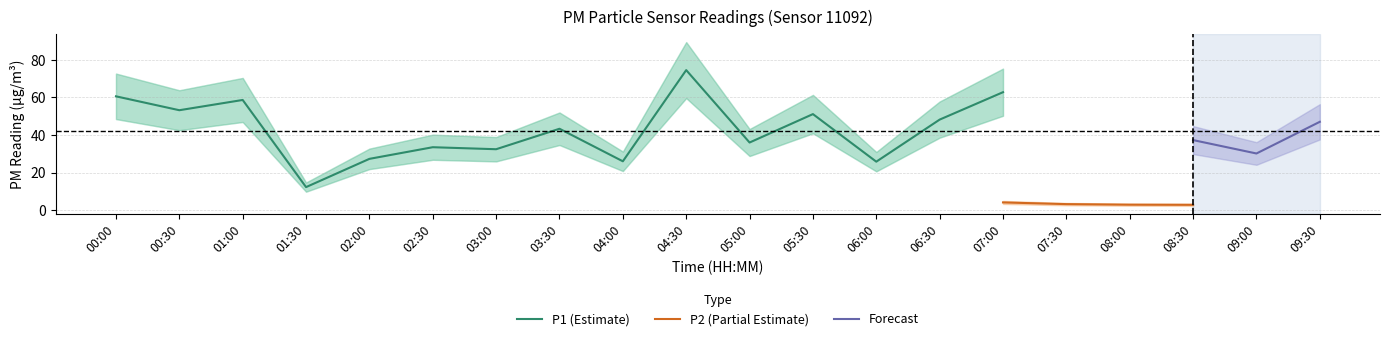

Does the chart display data point markers on the line(s)?

No